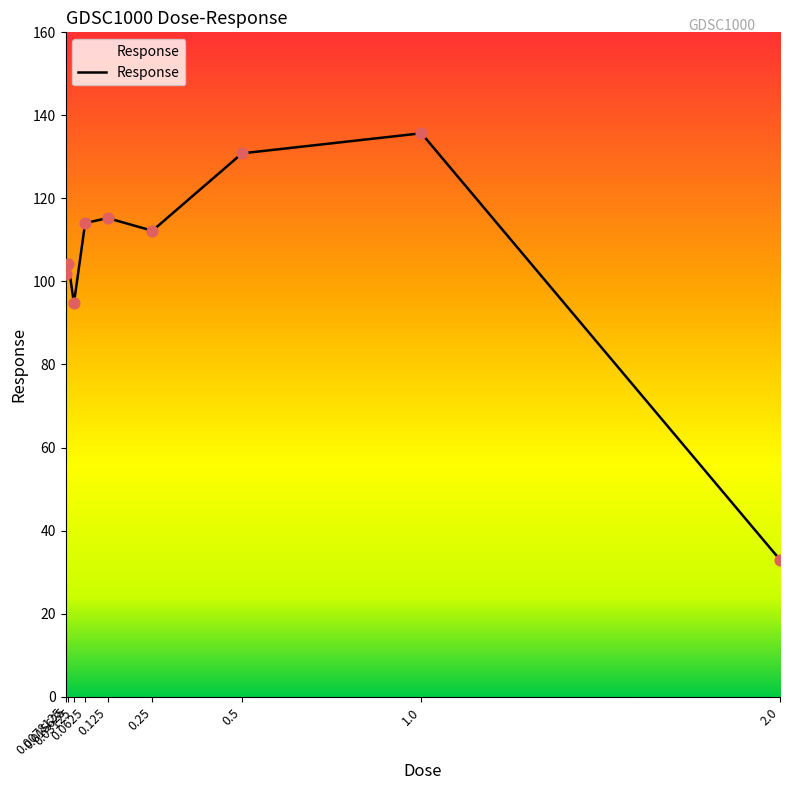

What is the ratio of the value at 0.0625 to the value at 0.125?

1.0